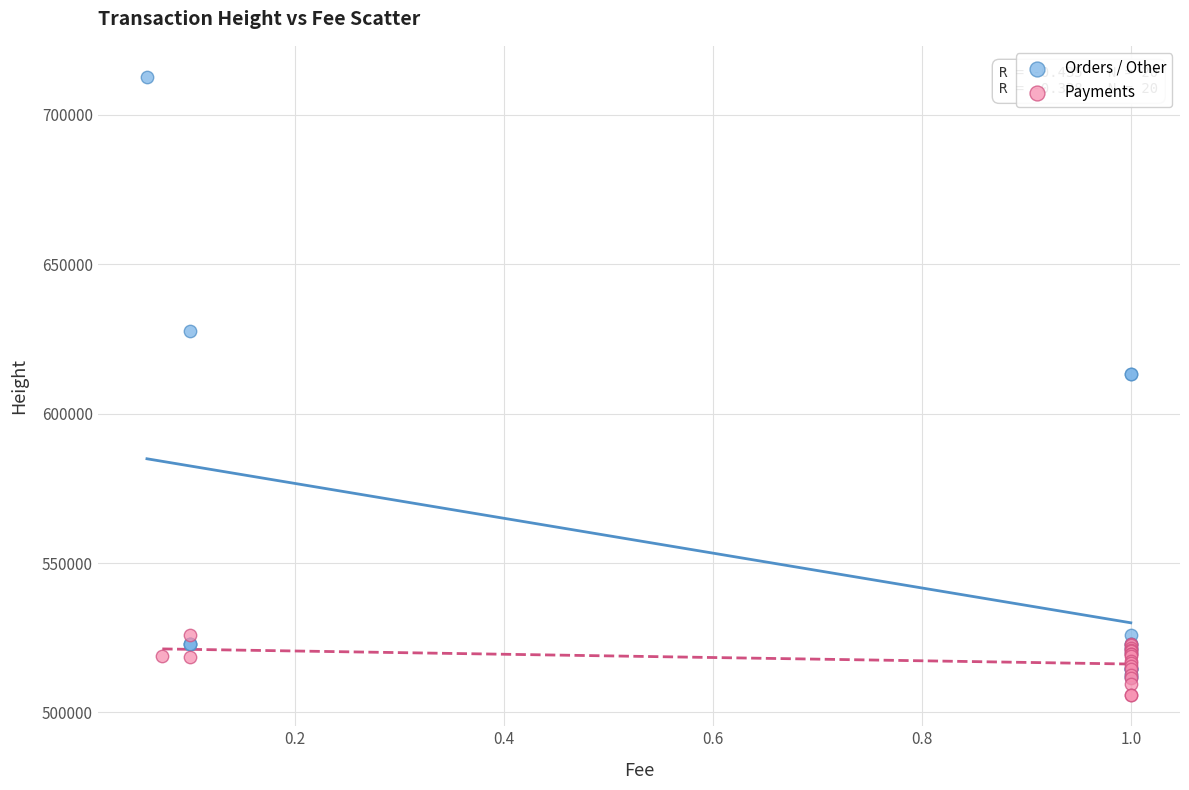

Which series has the largest Y range (max minus min)?

Orders / Other